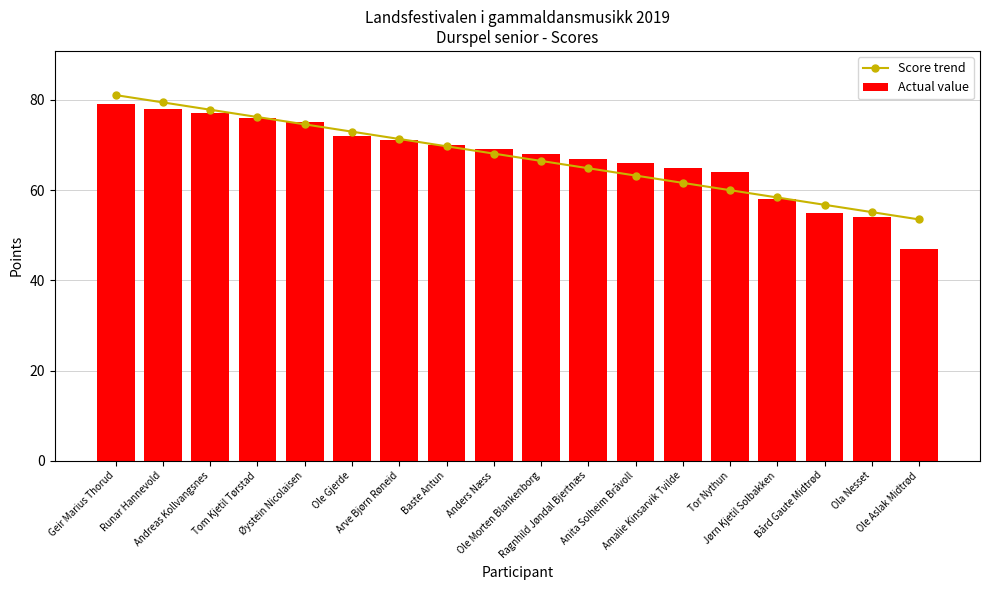

What is the difference between the Score trend values at Geir Marius Thorud and Tor Nythun?

21.1